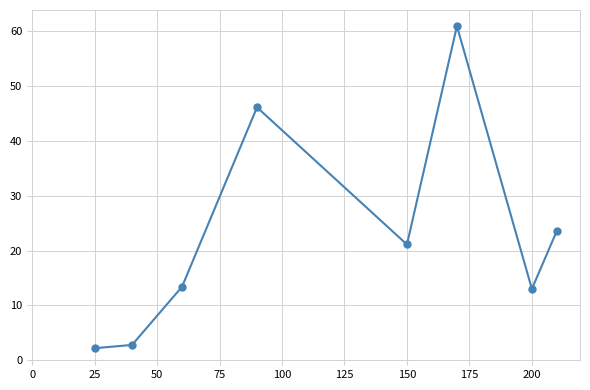

What is the average value?

22.9